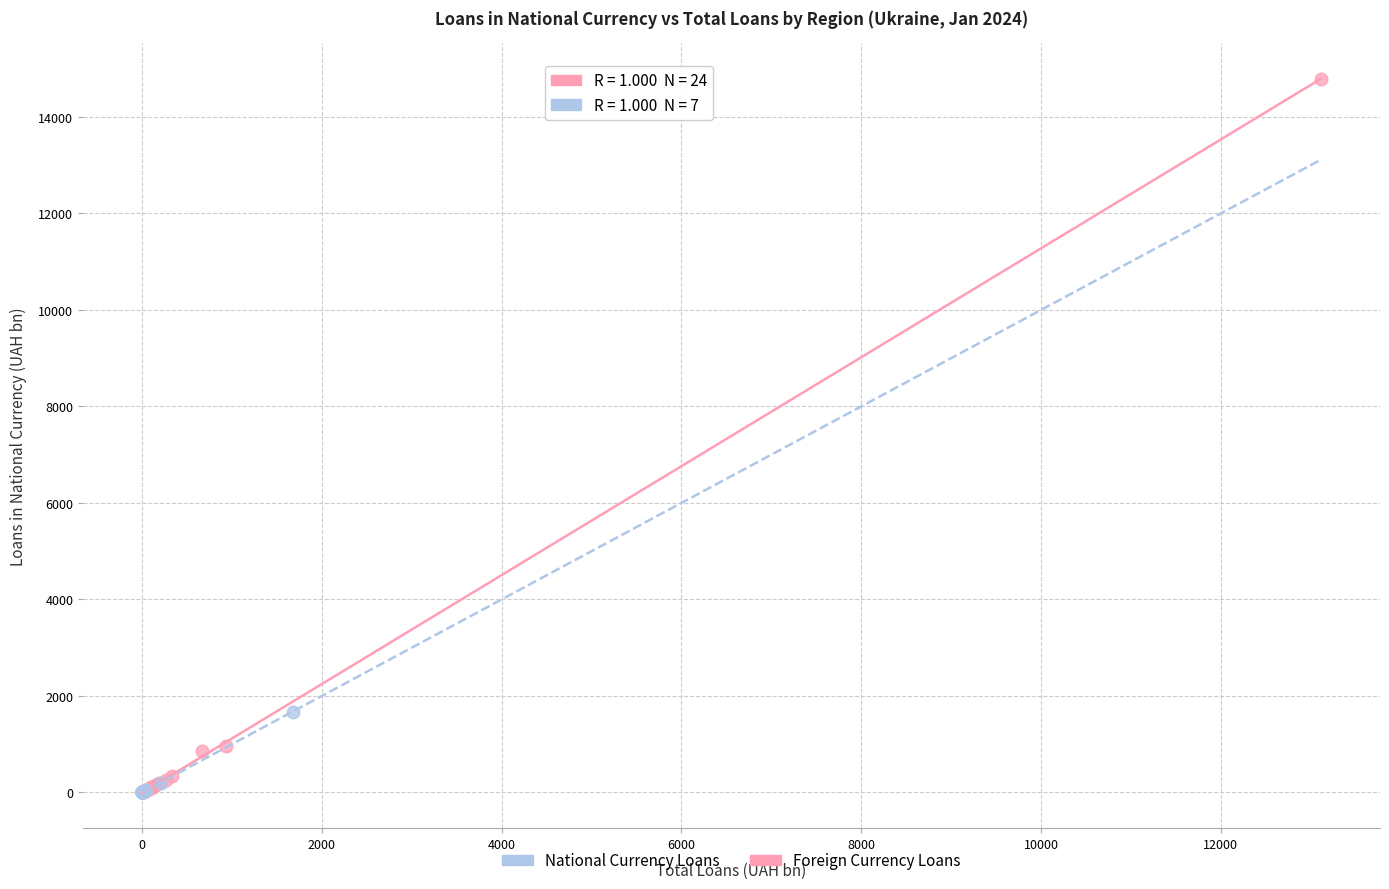

Which series contains the highest Y value?

National Currency Loans